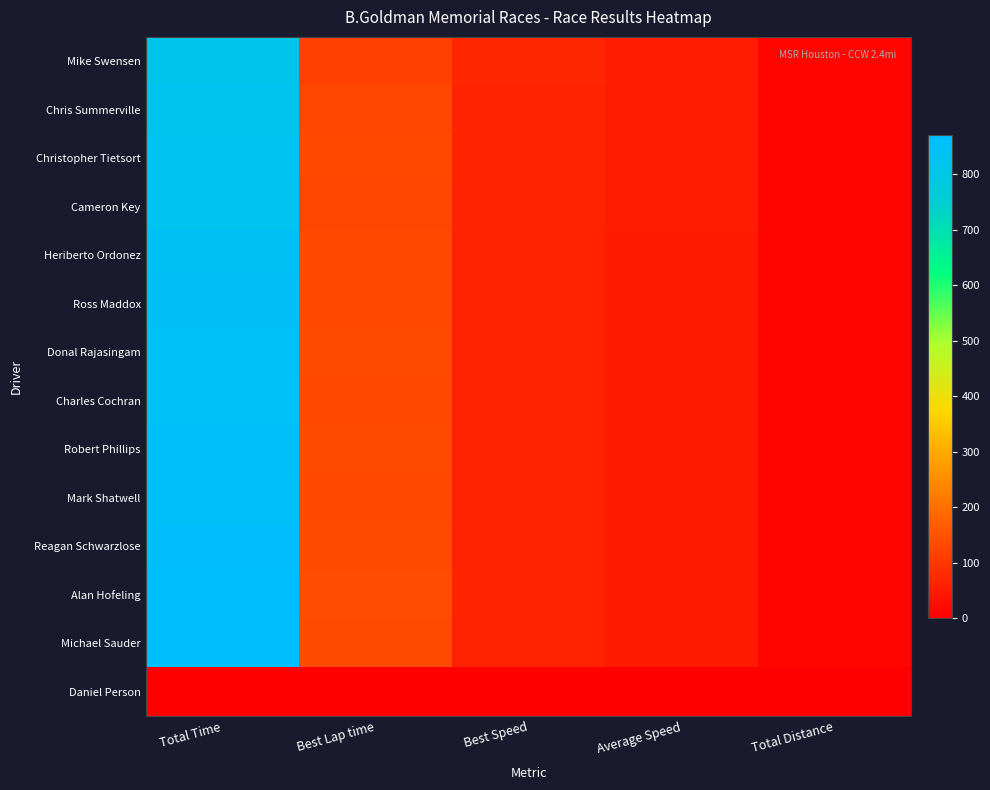

Reading left to right, transcribe all the data shown in this chart.

Mike Swensen: Total Time=813.8	Best Lap time=117.5	Best Speed=72.9	Average Speed=52.6	Total Distance=11.9
Chris Summerville: Total Time=827.9	Best Lap time=125.9	Best Speed=68.0	Average Speed=51.7	Total Distance=11.9
Christopher Tietsort: Total Time=834.8	Best Lap time=130.7	Best Speed=65.5	Average Speed=51.3	Total Distance=11.9
Cameron Key: Total Time=835.2	Best Lap time=128.6	Best Speed=66.6	Average Speed=51.3	Total Distance=11.9
Heriberto Ordonez: Total Time=844.4	Best Lap time=132.9	Best Speed=64.5	Average Speed=50.7	Total Distance=11.9
Ross Maddox: Total Time=849.2	Best Lap time=132.7	Best Speed=64.6	Average Speed=50.4	Total Distance=11.9
Donal Rajasingam: Total Time=852.1	Best Lap time=136.2	Best Speed=62.9	Average Speed=50.3	Total Distance=11.9
Charles Cochran: Total Time=852.8	Best Lap time=133.2	Best Speed=64.3	Average Speed=50.2	Total Distance=11.9
Robert Phillips: Total Time=856.5	Best Lap time=136.9	Best Speed=62.6	Average Speed=50.0	Total Distance=11.9
Mark Shatwell: Total Time=856.6	Best Lap time=134.6	Best Speed=63.7	Average Speed=50.0	Total Distance=11.9
Reagan Schwarzlose: Total Time=861.3	Best Lap time=138.8	Best Speed=61.8	Average Speed=49.7	Total Distance=11.9
Alan Hofeling: Total Time=870.6	Best Lap time=139.8	Best Speed=61.3	Average Speed=49.2	Total Distance=11.9
Michael Sauder: Total Time=871.0	Best Lap time=139.4	Best Speed=61.5	Average Speed=49.2	Total Distance=11.9
Daniel Person: Total Time=0.0	Best Lap time=0.0	Best Speed=0.0	Average Speed=0.0	Total Distance=0.0